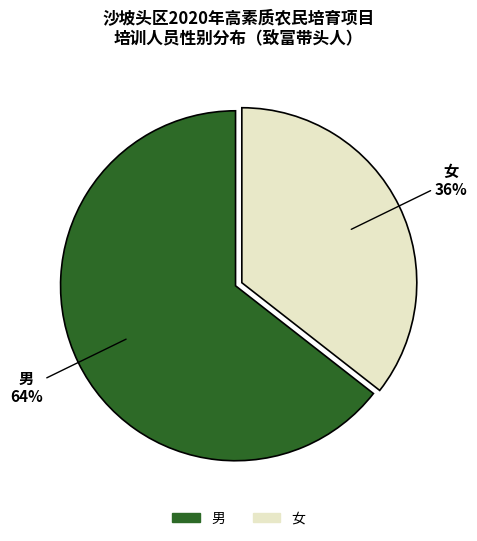

To the nearest percent, what is the combined percentage of 女 and 男?

100%